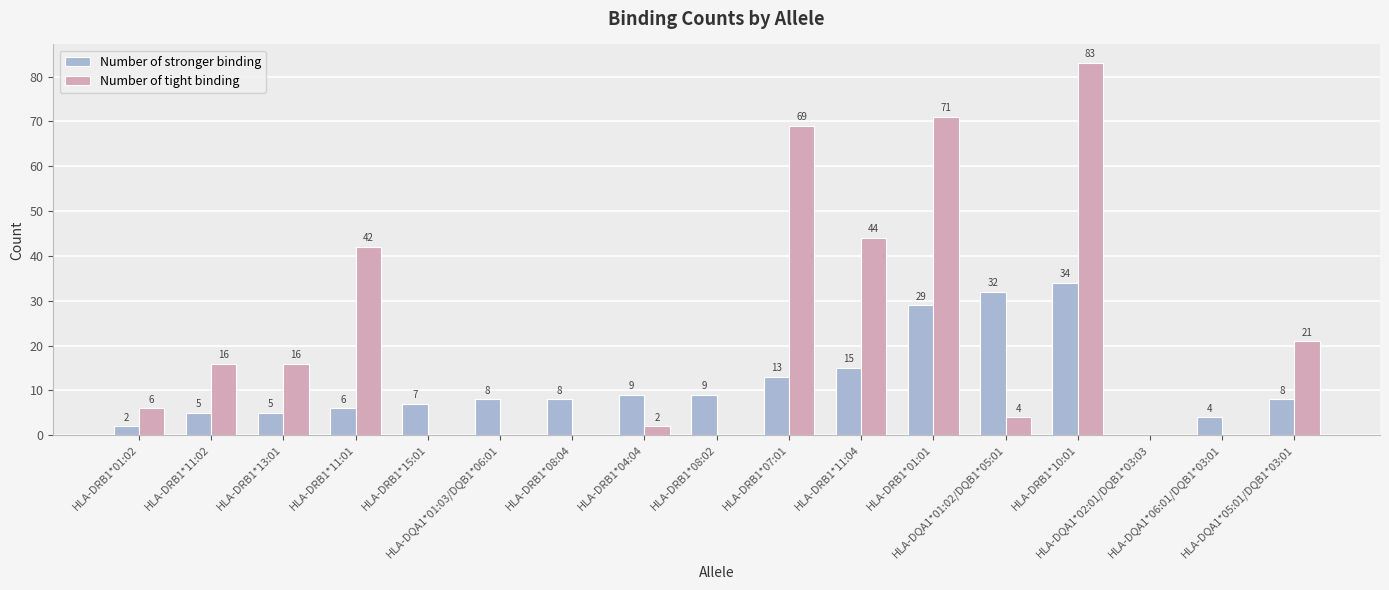

At which category does the chart reach its peak across all series?

HLA-DRB1*10:01